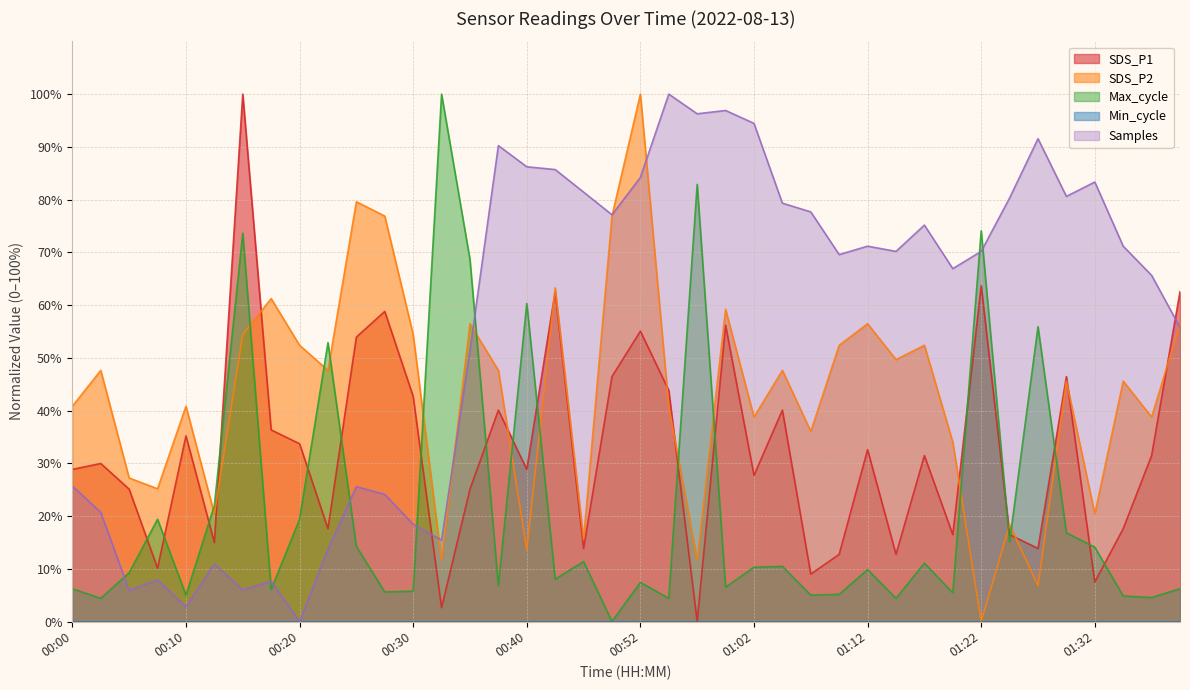

The value of SDS_P2 at 01:22 is 0.0. True or false?

True